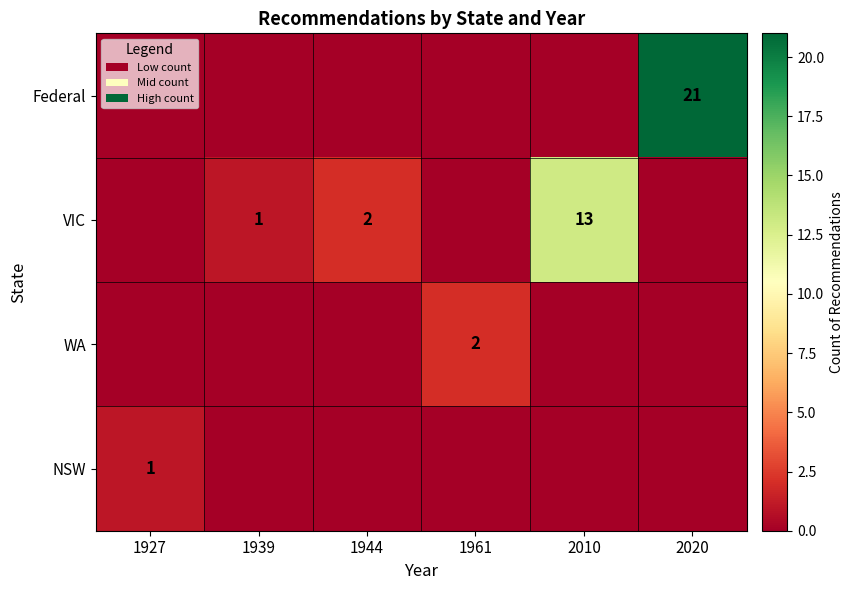

True or false: NSW has a value of 0 at 1927.

False